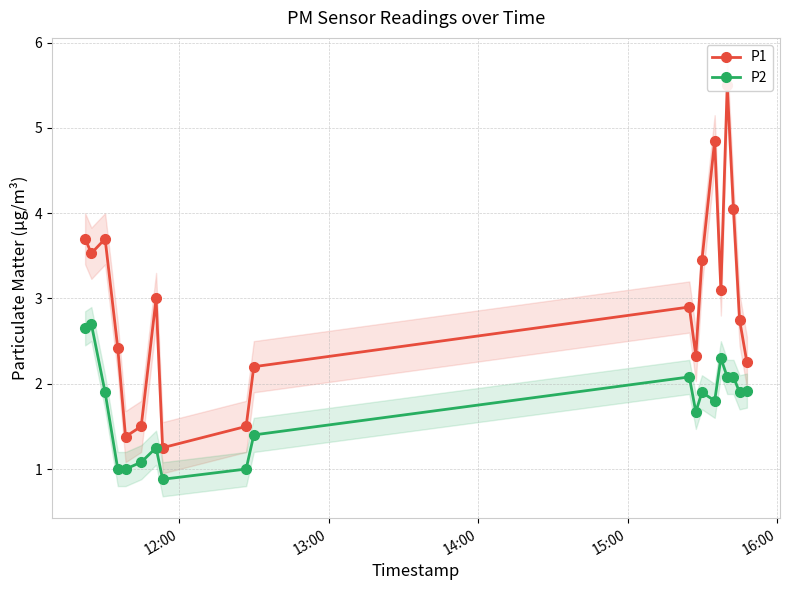

In P1, how many points are higher than both neighbors (excluding endpoints)?

5